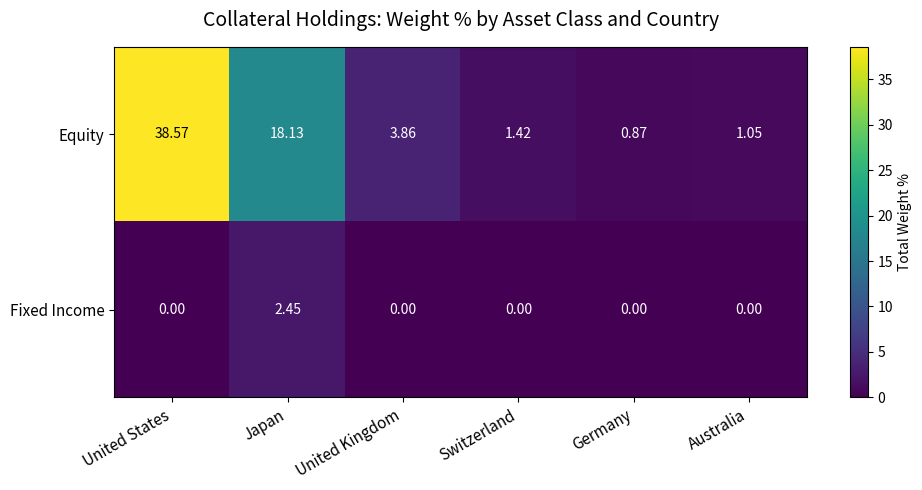

At United Kingdom, list the series in order from smallest to largest.

Fixed Income, Equity